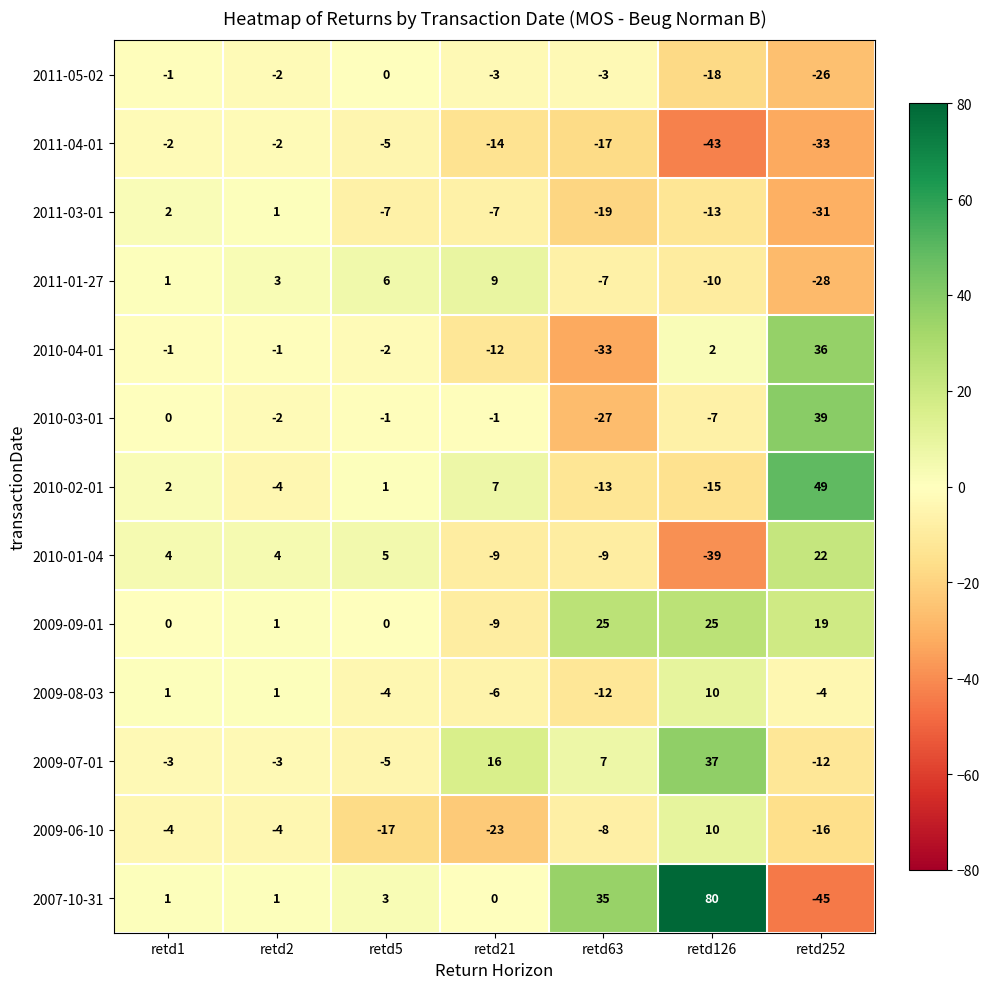

Which series has the largest range (max minus min)?

2007-10-31